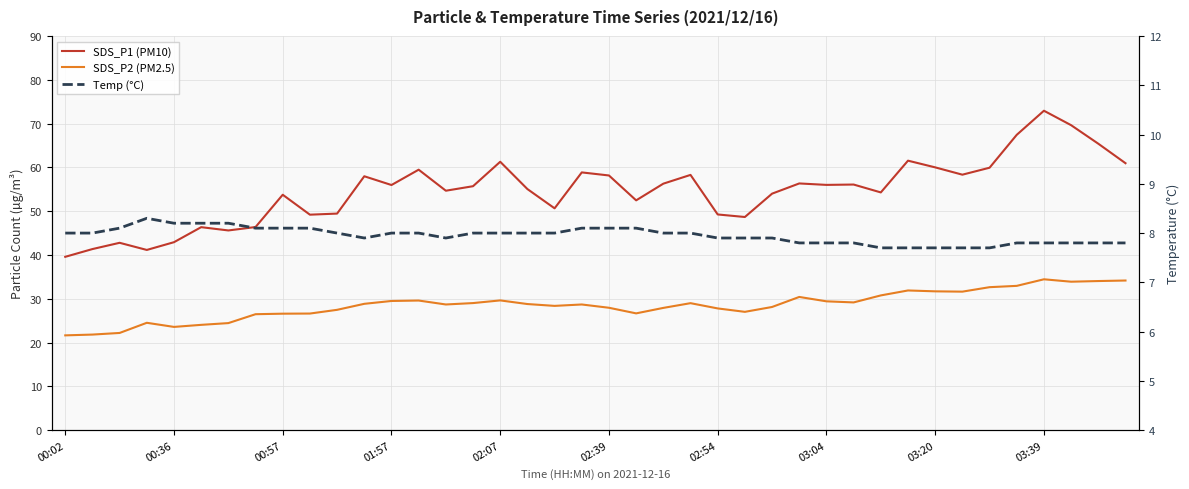

Where does the SDS_P1 (PM10) series first go above 55?

11